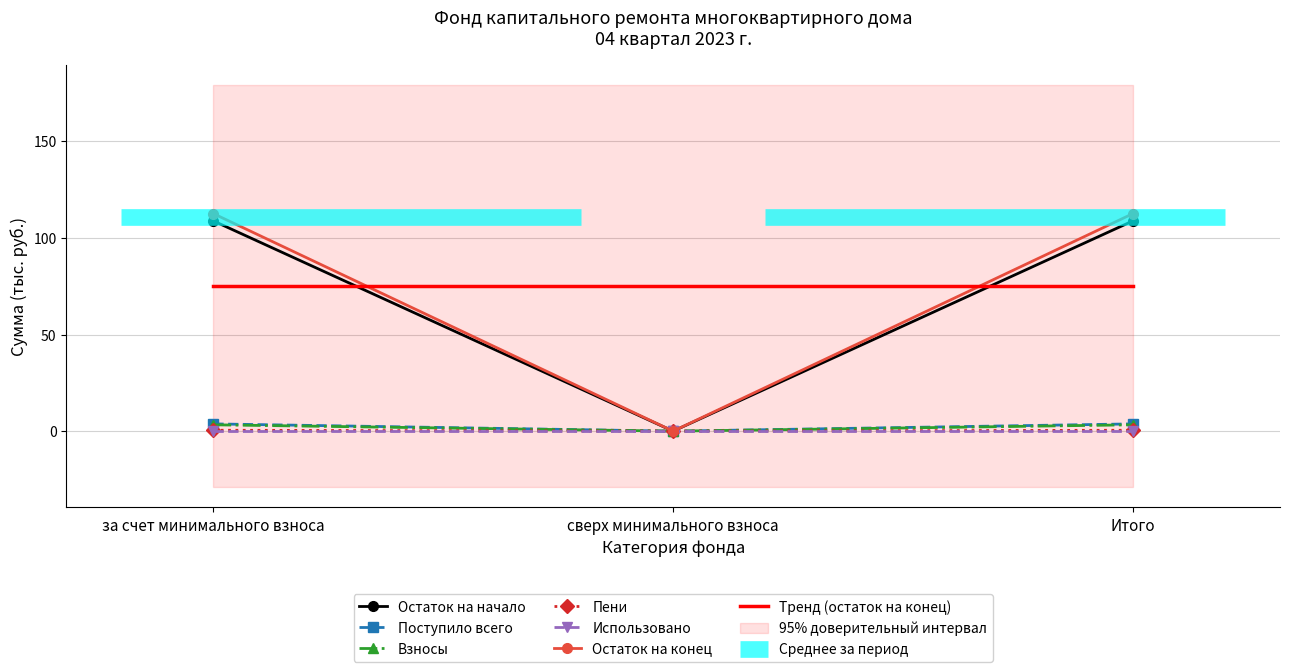

How many data points in Остаток на конец are above 112?

2